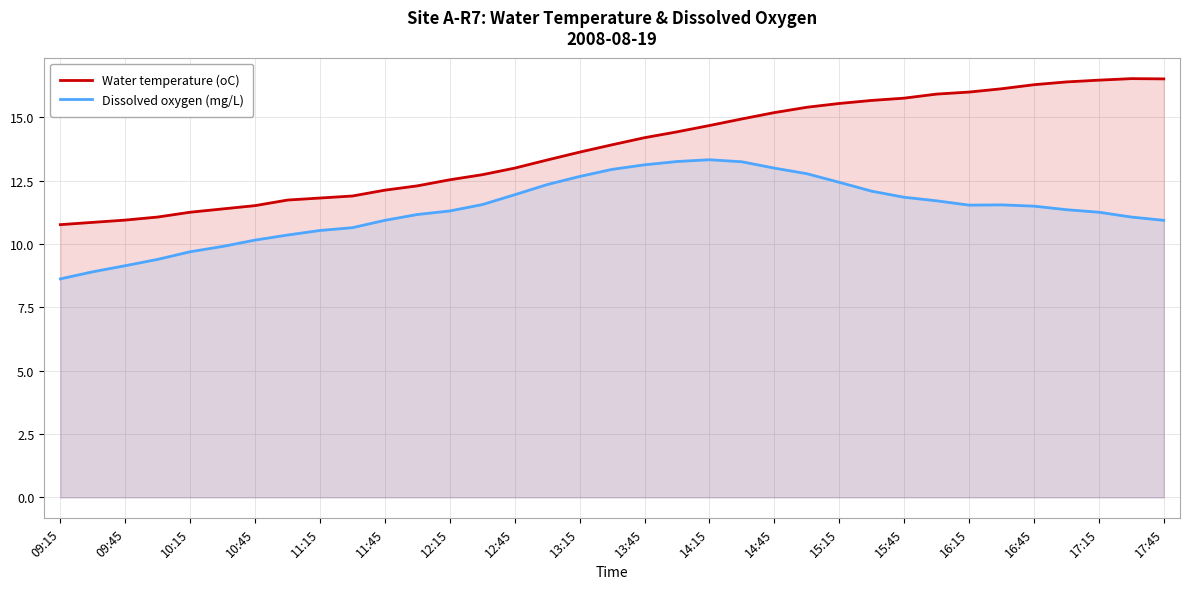

What is the difference between the Water temperature (oC) values at 10:15 and 13:15?

2.4